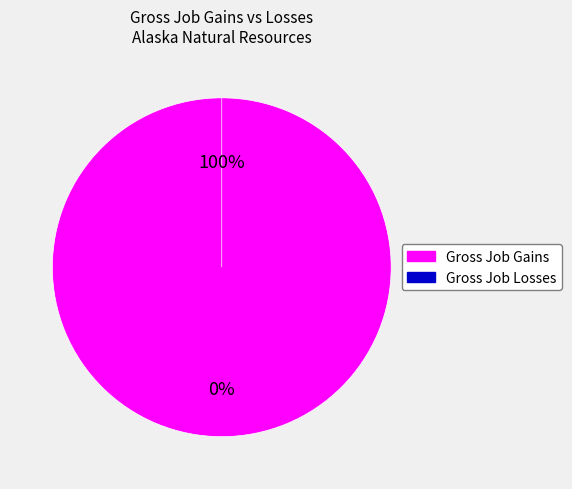

What is the smallest slice in the pie chart?

2002